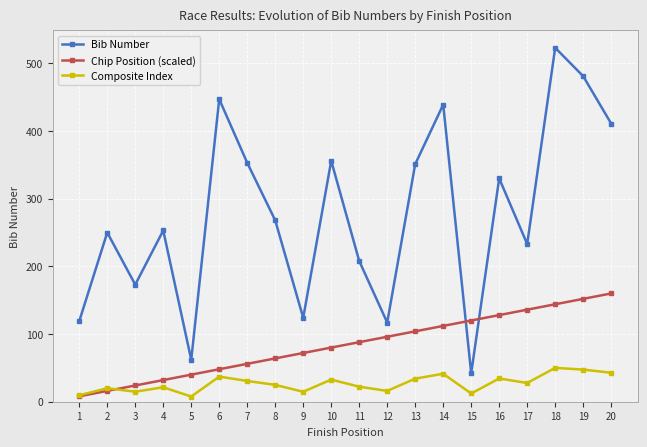

List the series in order of their peak value, highest first.

Bib Number, Chip Position (scaled), Composite Index